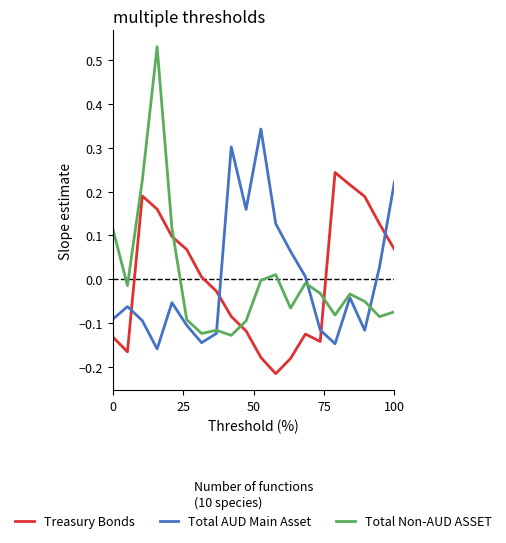

Which series has the largest range (max minus min)?

Total Non-AUD ASSET